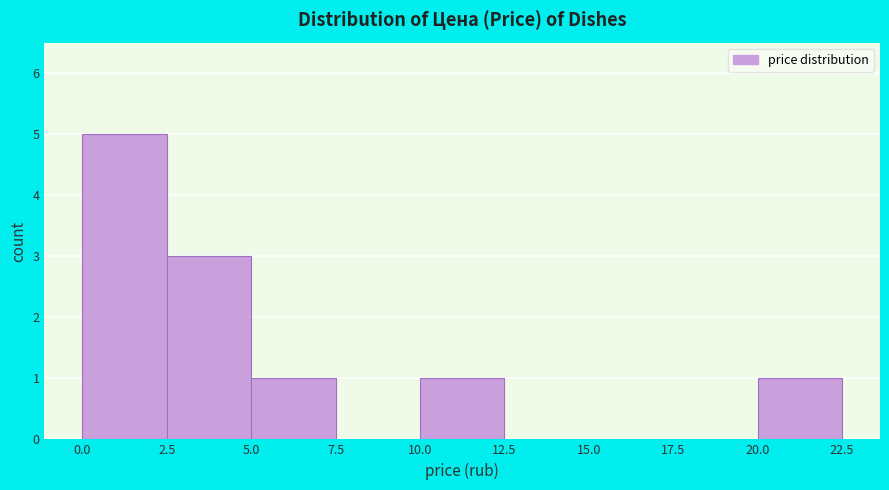

Reading left to right, transcribe this chart: for each bar, give the range it covers on the x-axis and its height. The values are not printed on the chart, so give them approximately, as read against the axis.

0.0 to 2.5: 5
2.5 to 5.0: 3
5.0 to 7.5: 1
7.5 to 10.0: 0
10.0 to 12.5: 1
12.5 to 15.0: 0
15.0 to 17.5: 0
17.5 to 20.0: 0
20.0 to 22.5: 1